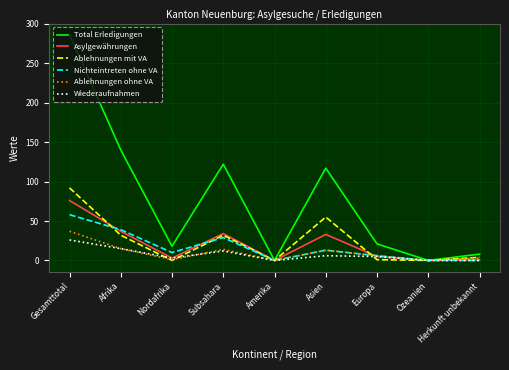

Is the value of Nichteintreten ohne VA at Nordafrika greater than the value of Wiederaufnahmen at Gesamttotal?

No